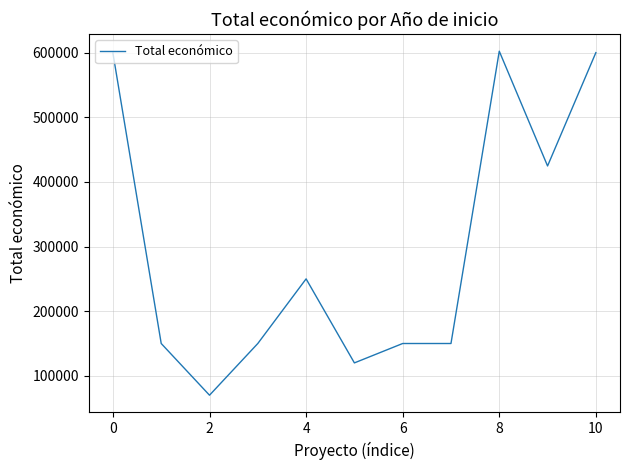

What is the smallest value displayed?

70000.0